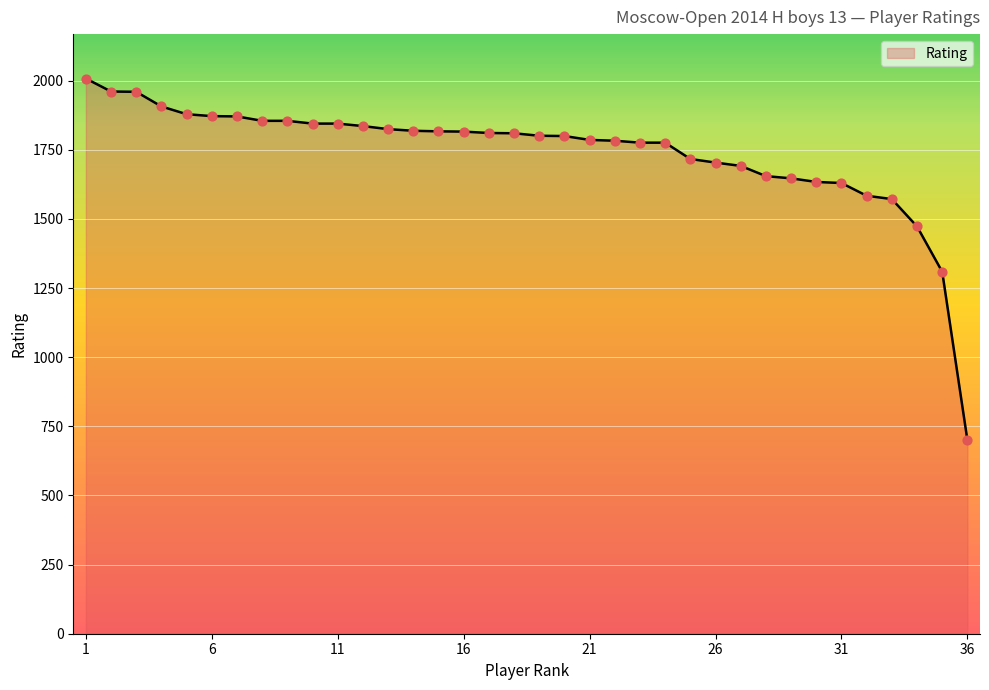

What is the difference between the maximum and minimum values?

1308